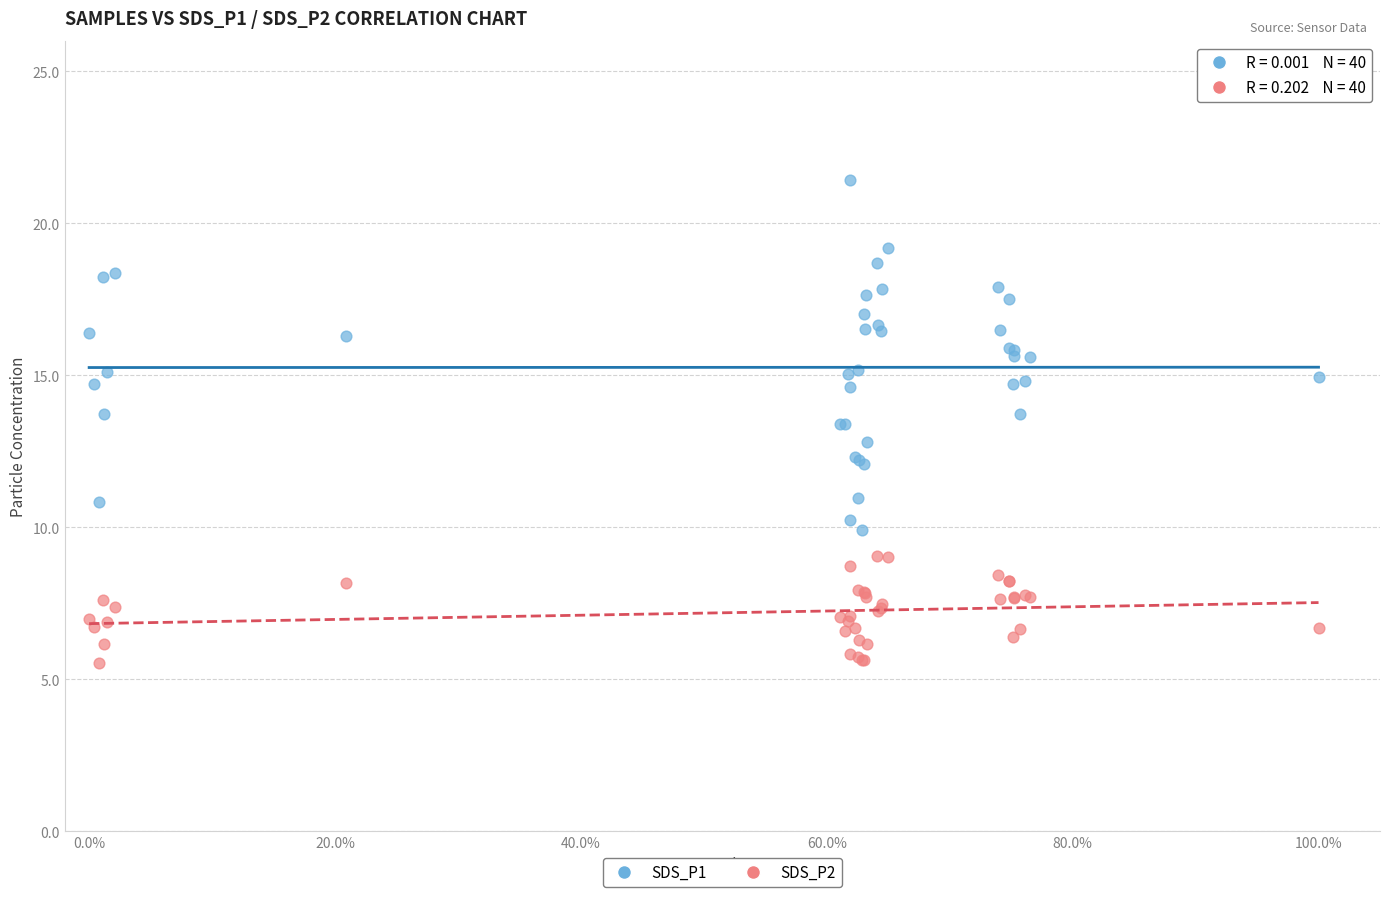

Which series has the largest Y range (max minus min)?

SDS_P1